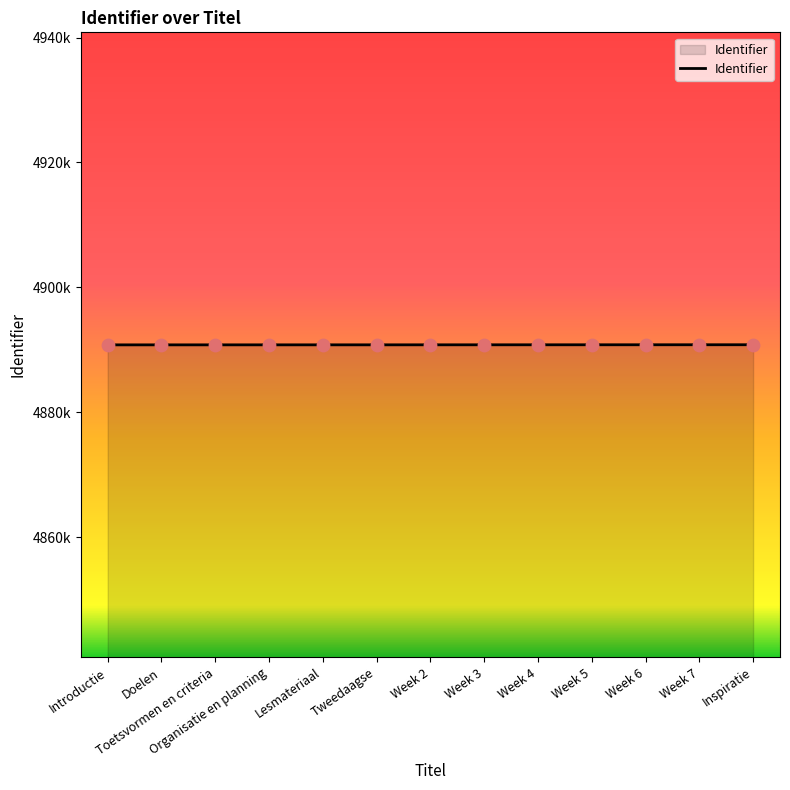

Is this an area chart (filled region under the line)?

Yes